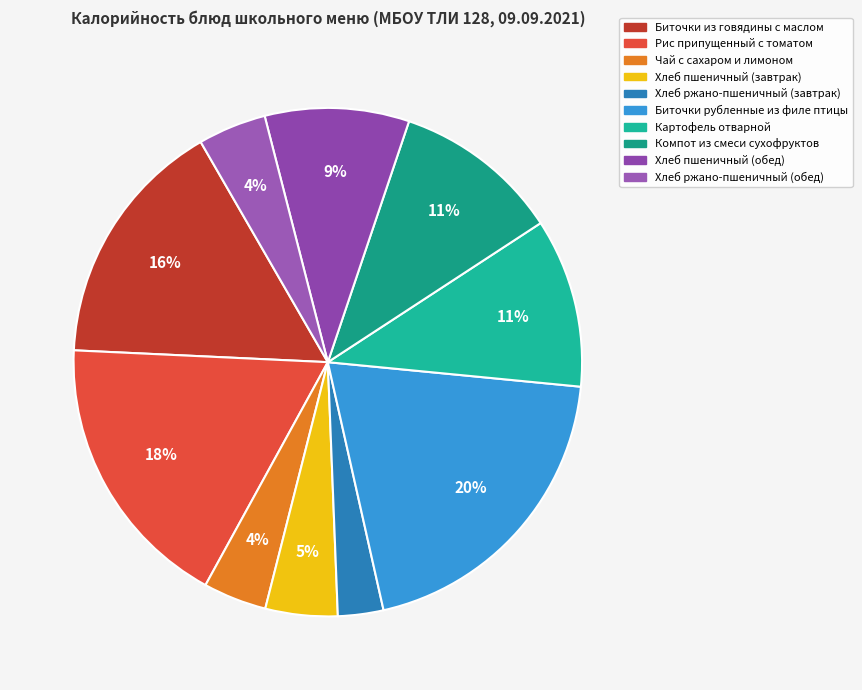

How many slices are in this pie chart?

10